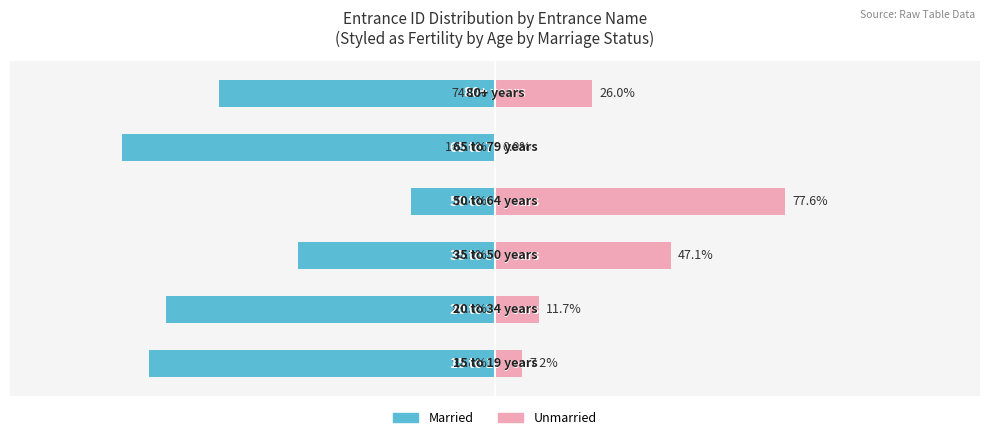

The Unmarried series shows 11.4 at 0. True or false?

False